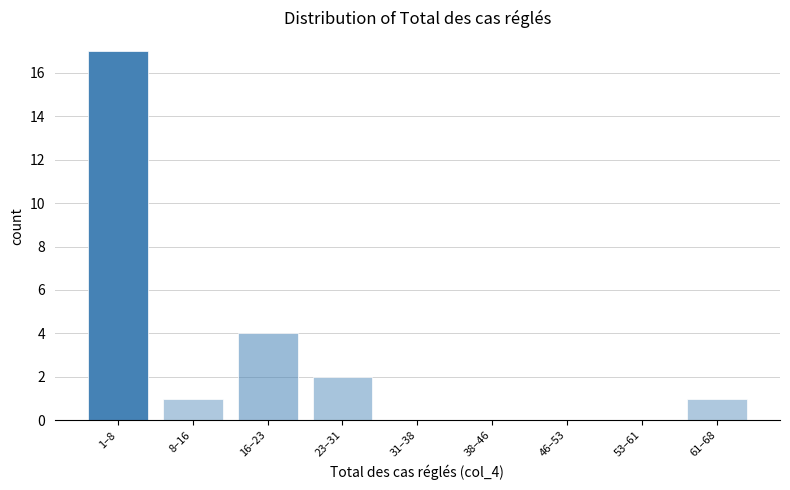

Reading left to right, extract all data points from this chart.

1–8=17	8–16=1	16–23=4	23–31=2	31–38=0	38–46=0	46–53=0	53–61=0	61–68=1